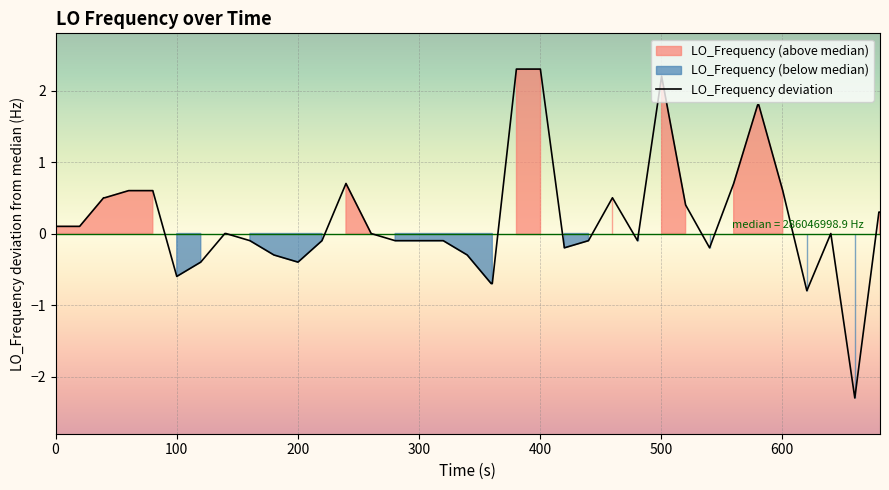

What is the difference between the second highest and minimum values?

4.6